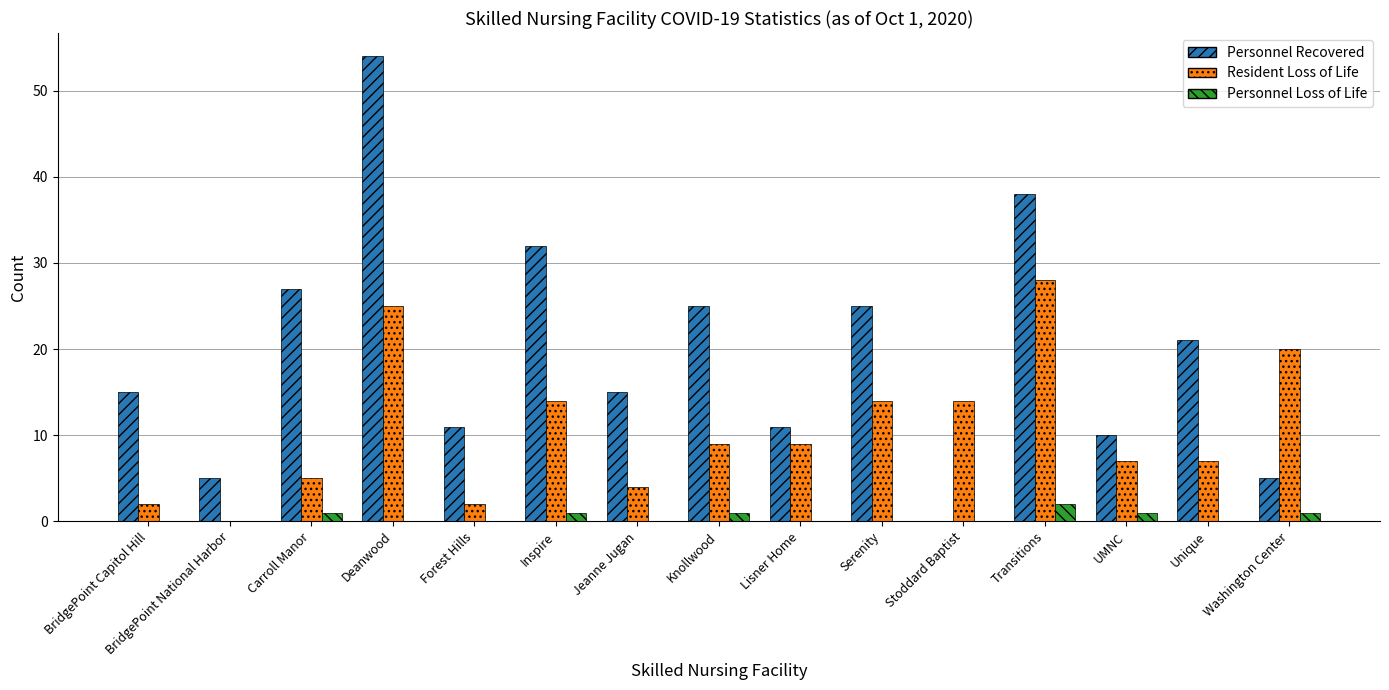

What is the spread (max minus min) of values at UMNC?

9